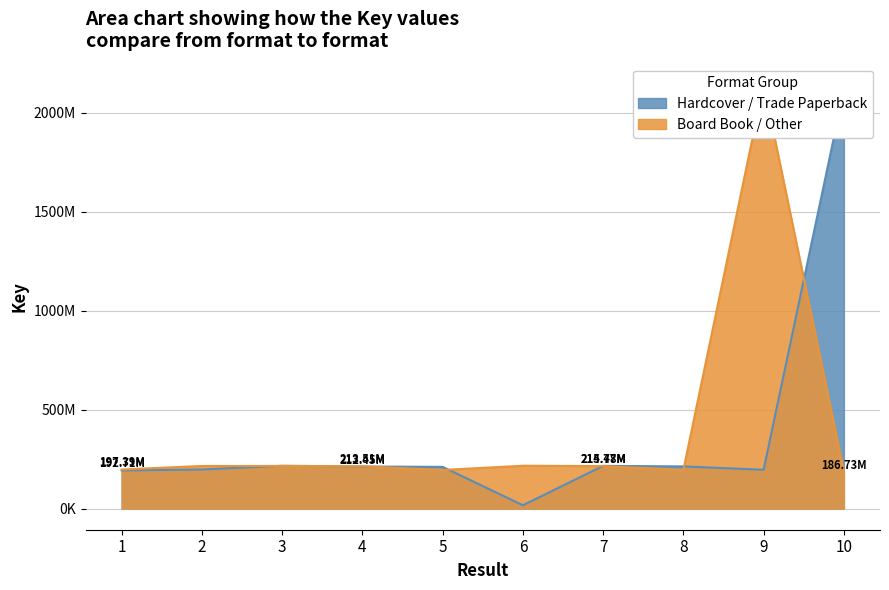

How many series are shown in this chart?

2